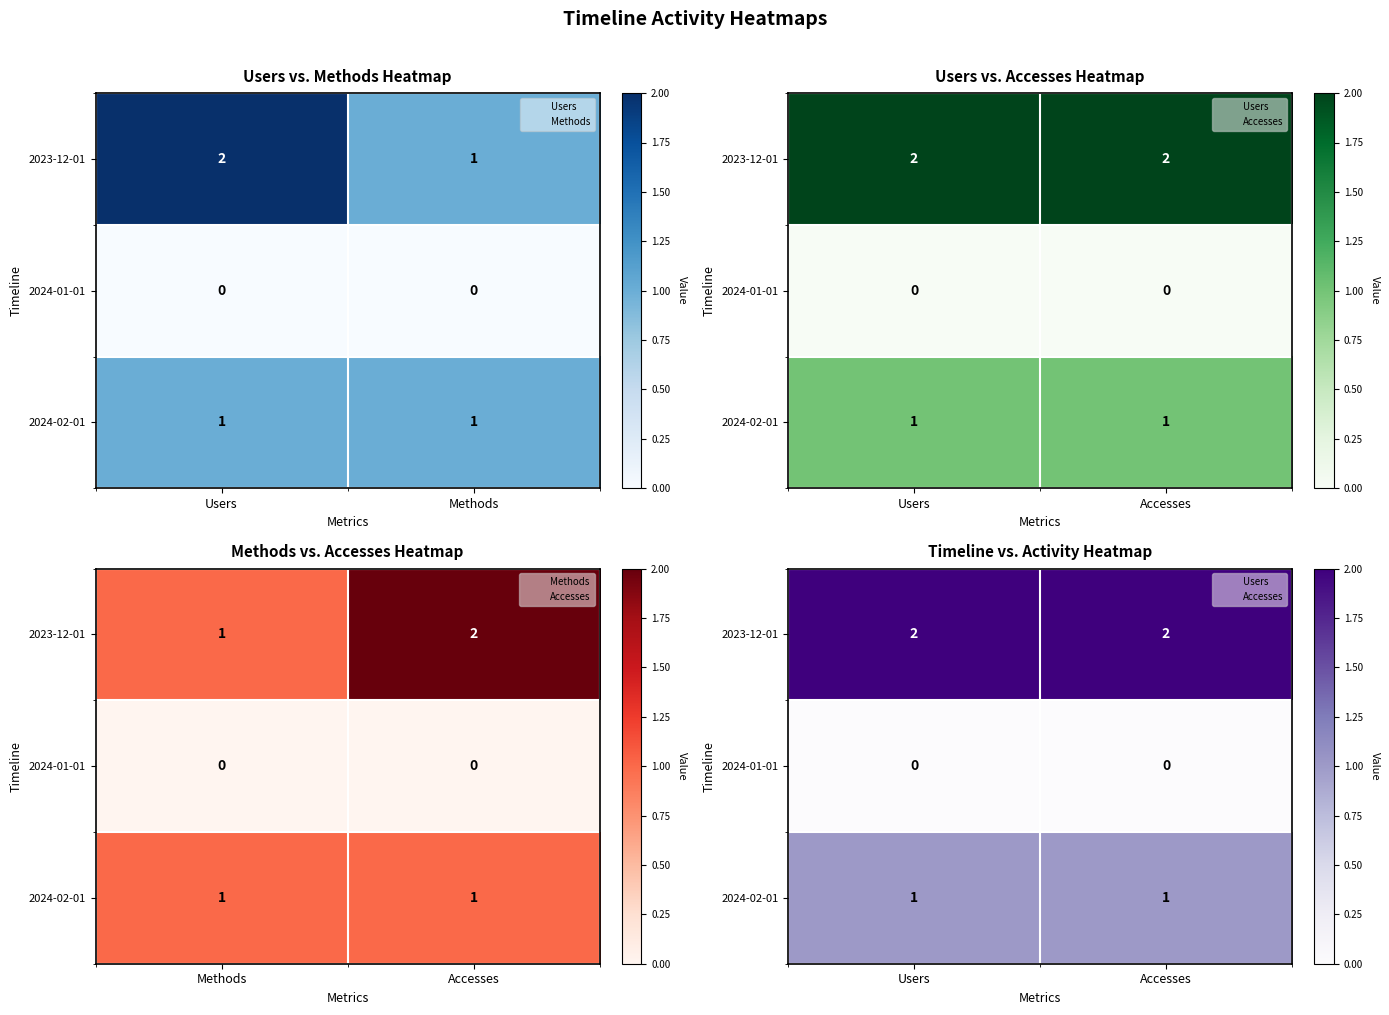

Which series has the largest total across all categories?

2023-12-01